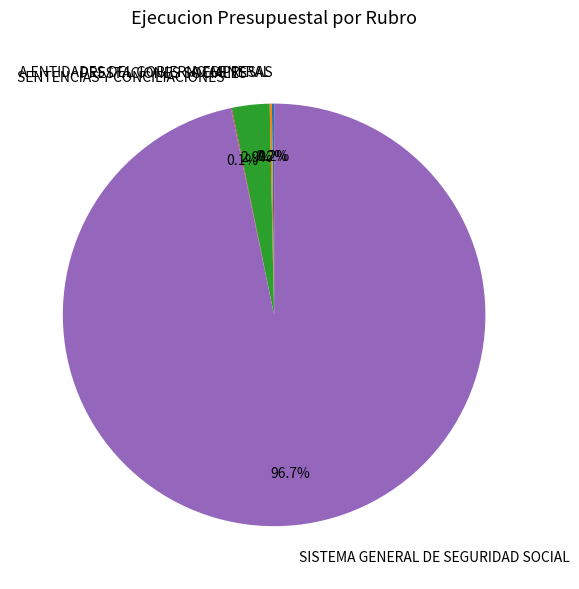

Which slice is the largest?

SISTEMA GENERAL DE SEGURIDAD SOCIAL